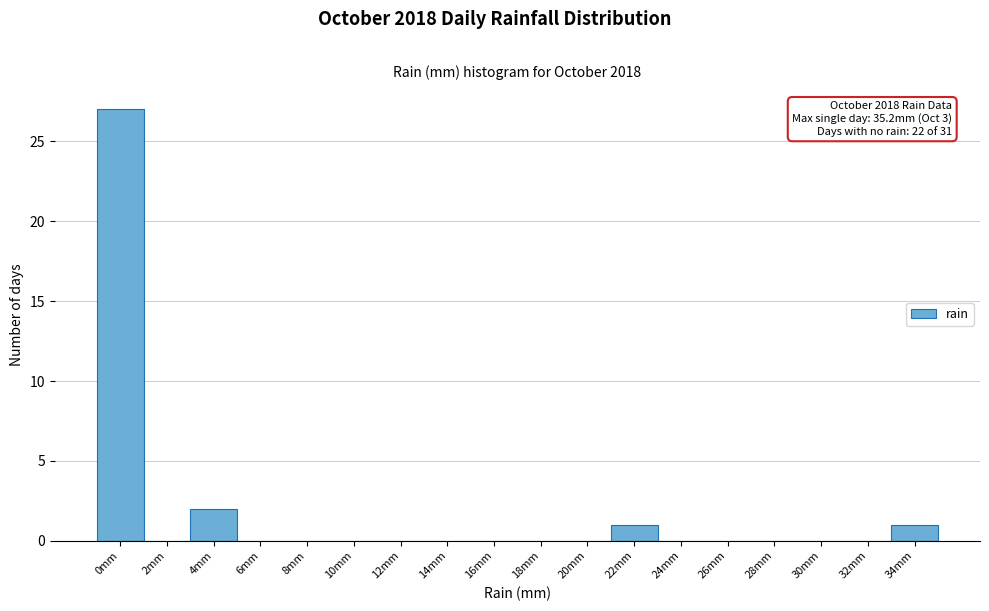

Reading left to right, list all the values displayed in this chart.

0mm=27	2mm=0	4mm=2	6mm=0	8mm=0	10mm=0	12mm=0	14mm=0	16mm=0	18mm=0	20mm=0	22mm=1	24mm=0	26mm=0	28mm=0	30mm=0	32mm=0	34mm=1